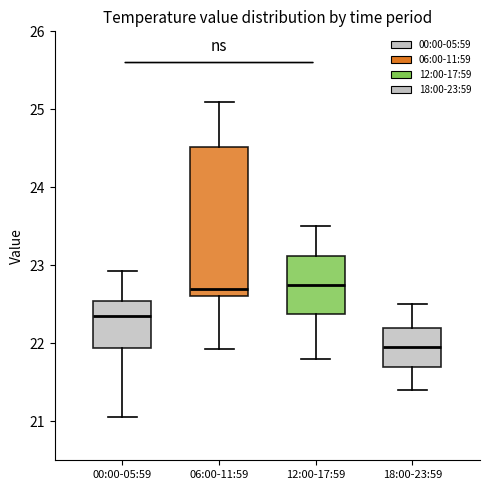

Which box is the tallest, from its lower edge to its upper edge?

06:00-11:59